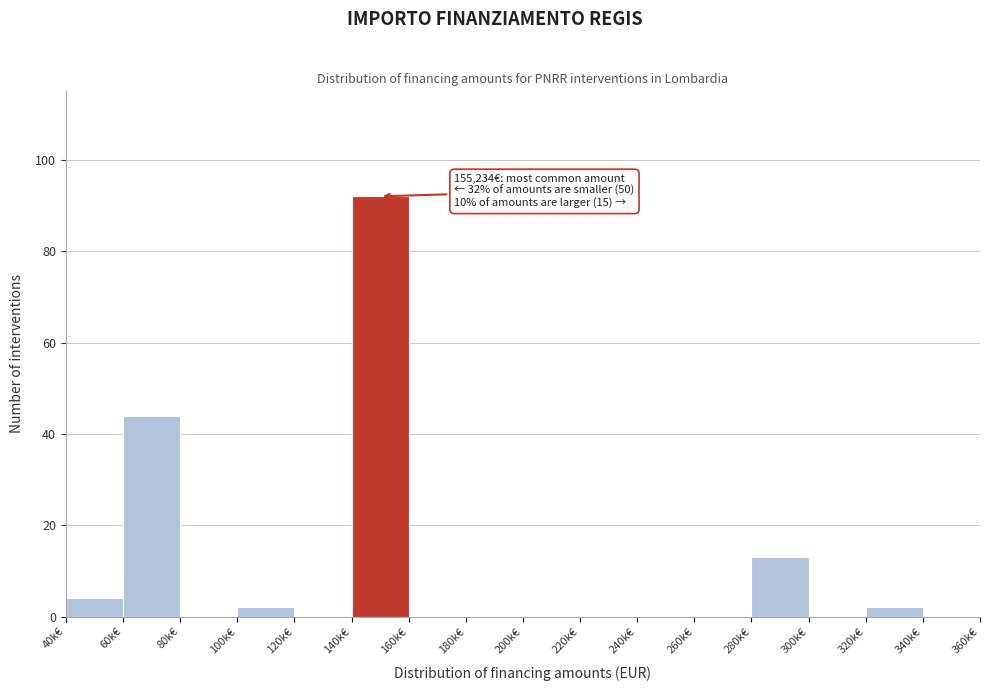

Reading left to right, what are all the values shown in this chart?

40k€=4	60k€=44	80k€=0	100k€=2	120k€=0	140k€=92	160k€=0	180k€=0	200k€=0	220k€=0	240k€=0	260k€=0	280k€=13	300k€=0	320k€=2	340k€=0